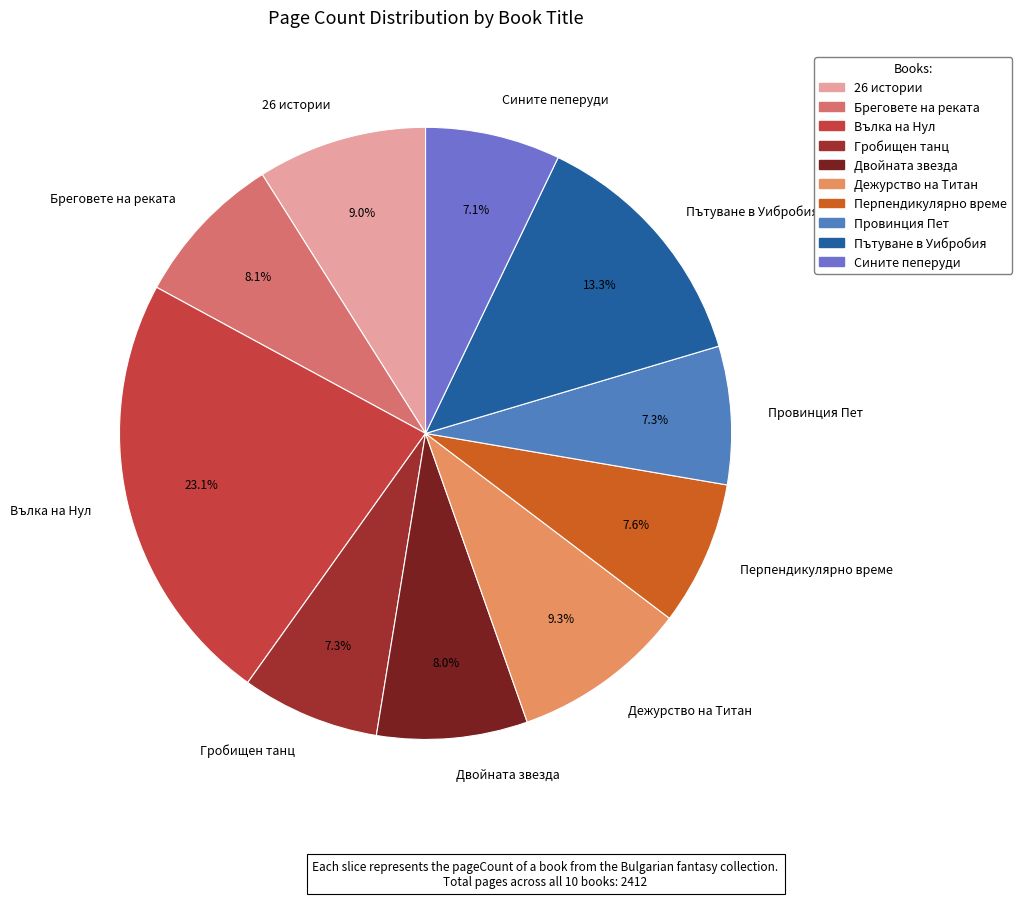

Which slice is the largest?

Вълка на Нул